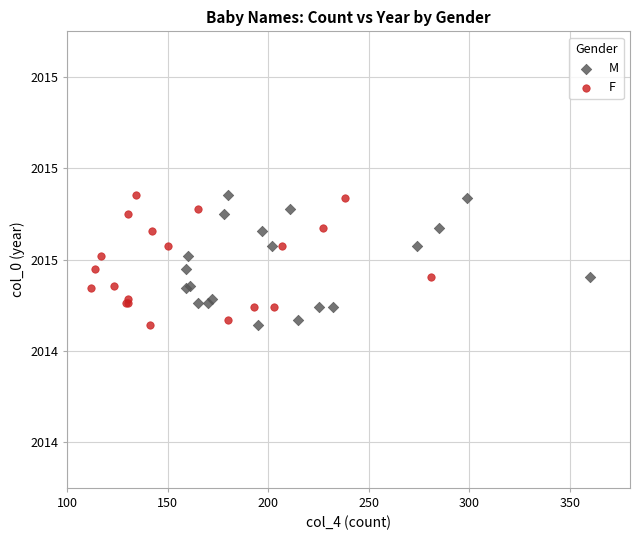

What are all the series names shown in the legend?

M, F